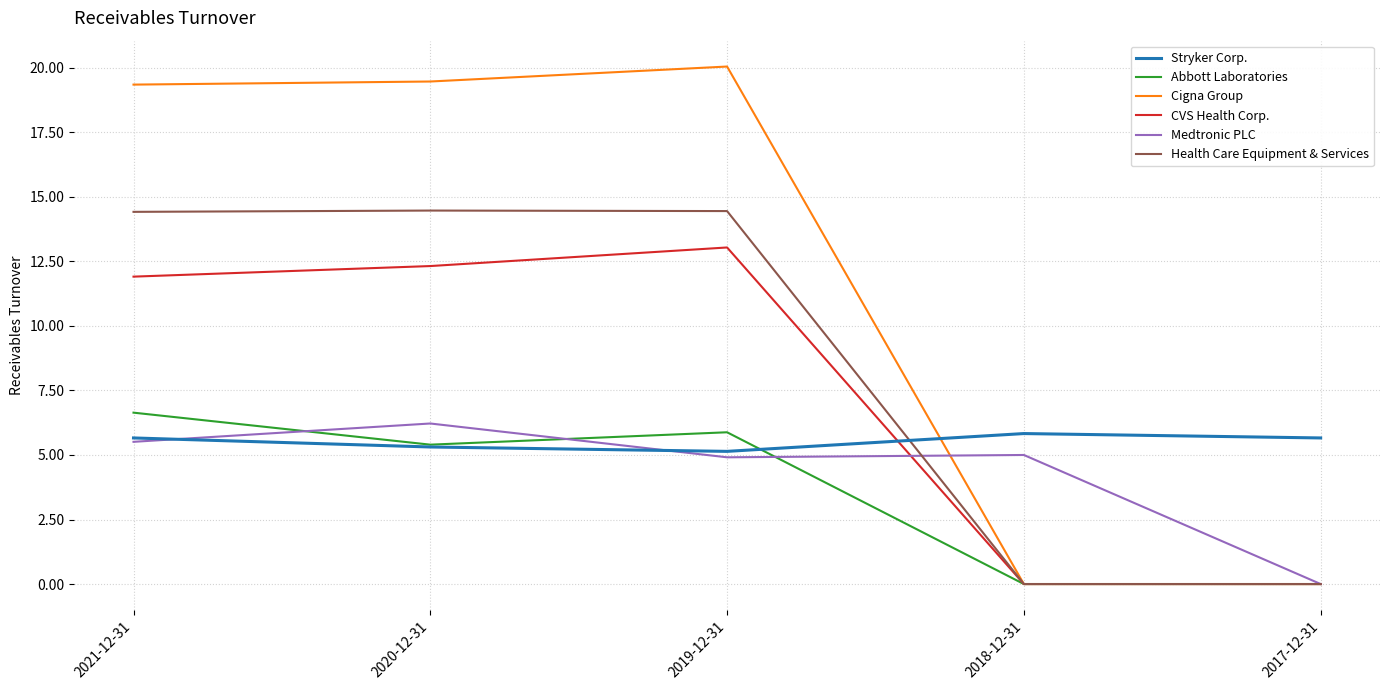

What position from the left is 2018-12-31?

4